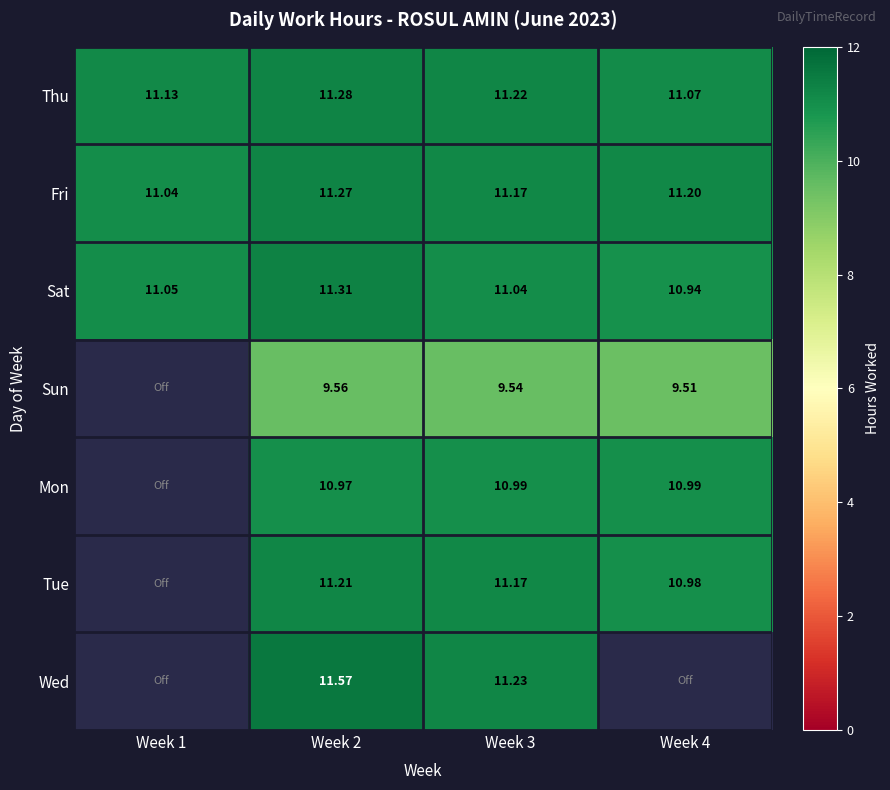

At Week 2, list the series in order from largest to smallest.

Wed, Sat, Thu, Fri, Tue, Mon, Sun